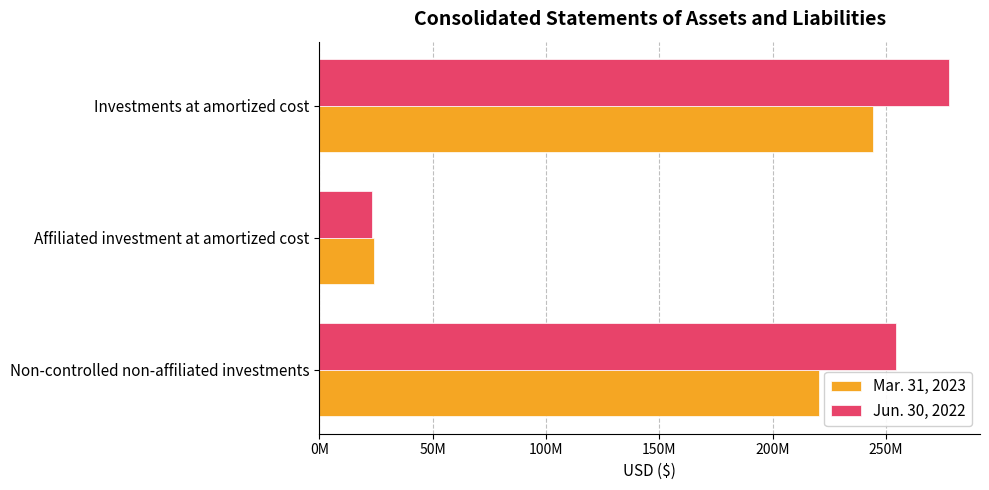

List the labels in order of Mar. 31, 2023 value, smallest first.

Affiliated investment at amortized cost, Non-controlled non-affiliated investments, Investments at amortized cost